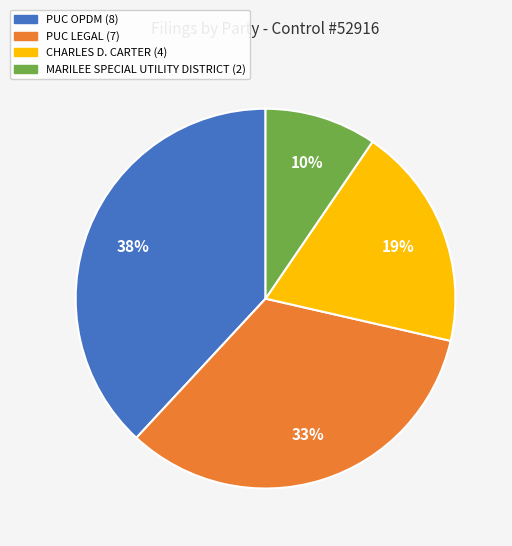

How many segments does this pie chart have?

4